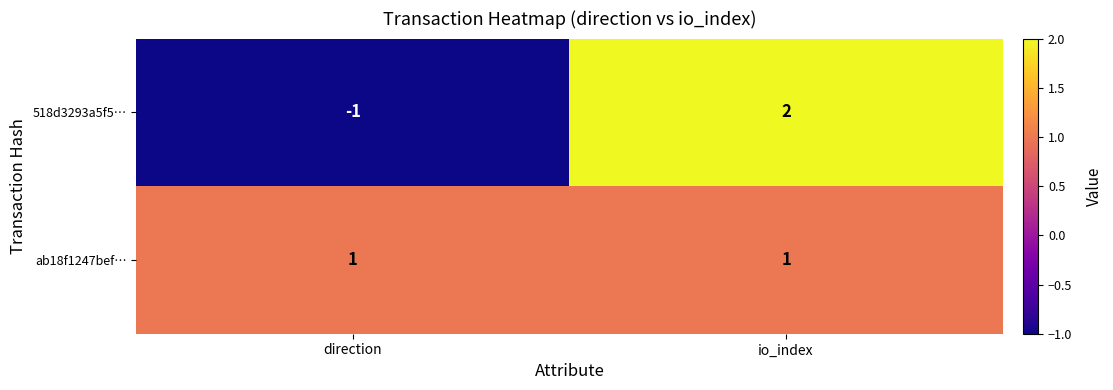

What is the spread (max minus min) of values at io_index?

1